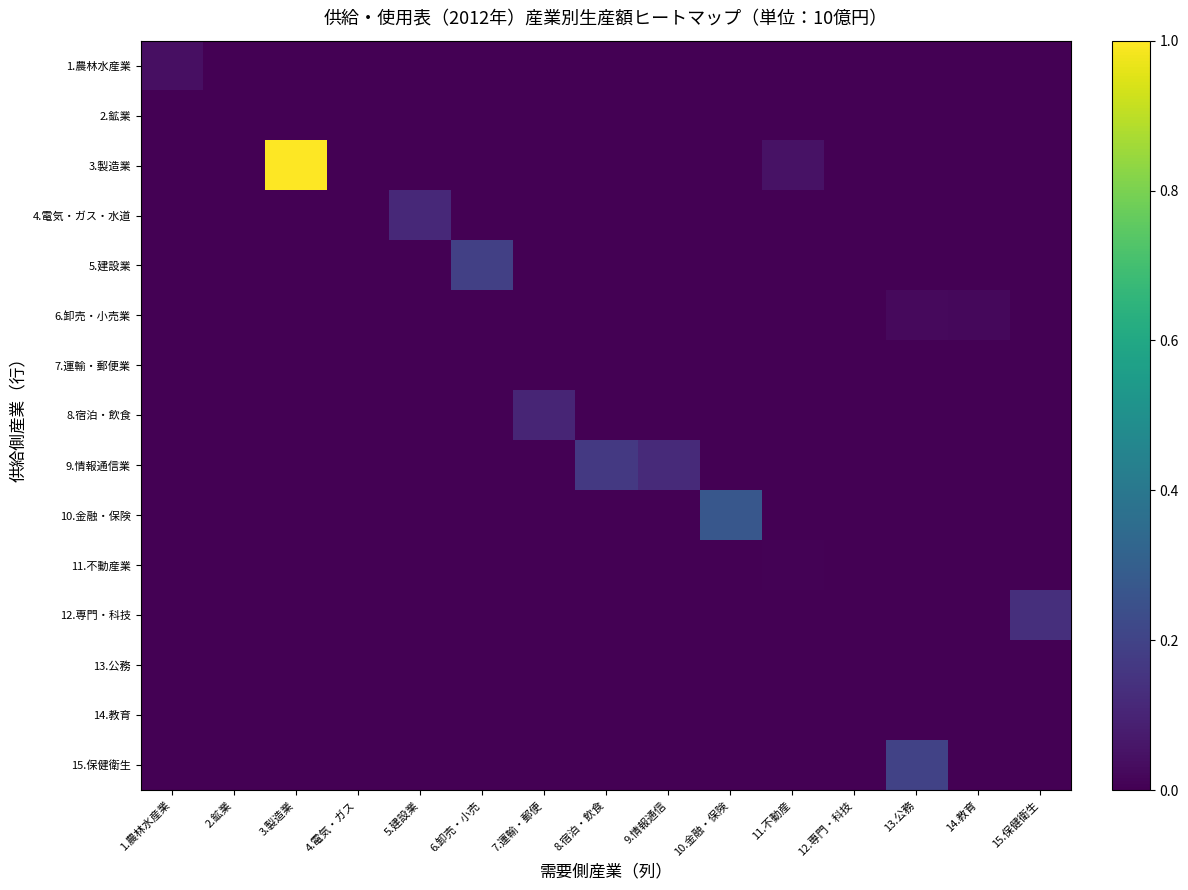

Which category has the lowest value across all series?

2.鉱業